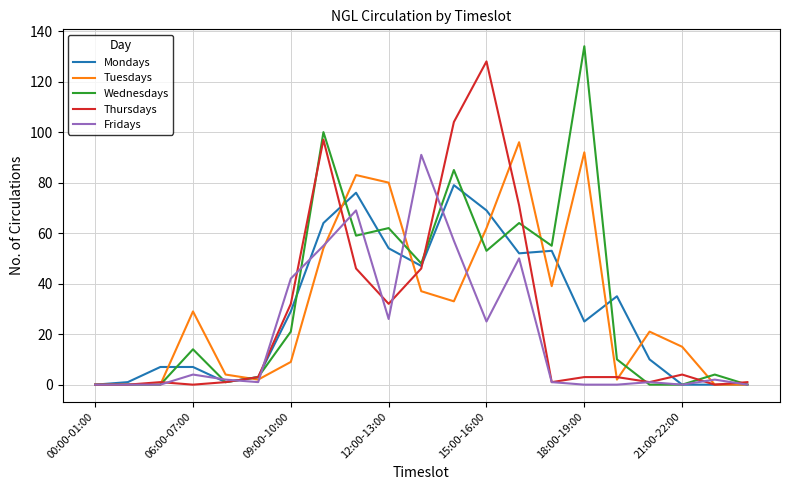

How many lines are shown in the chart?

5